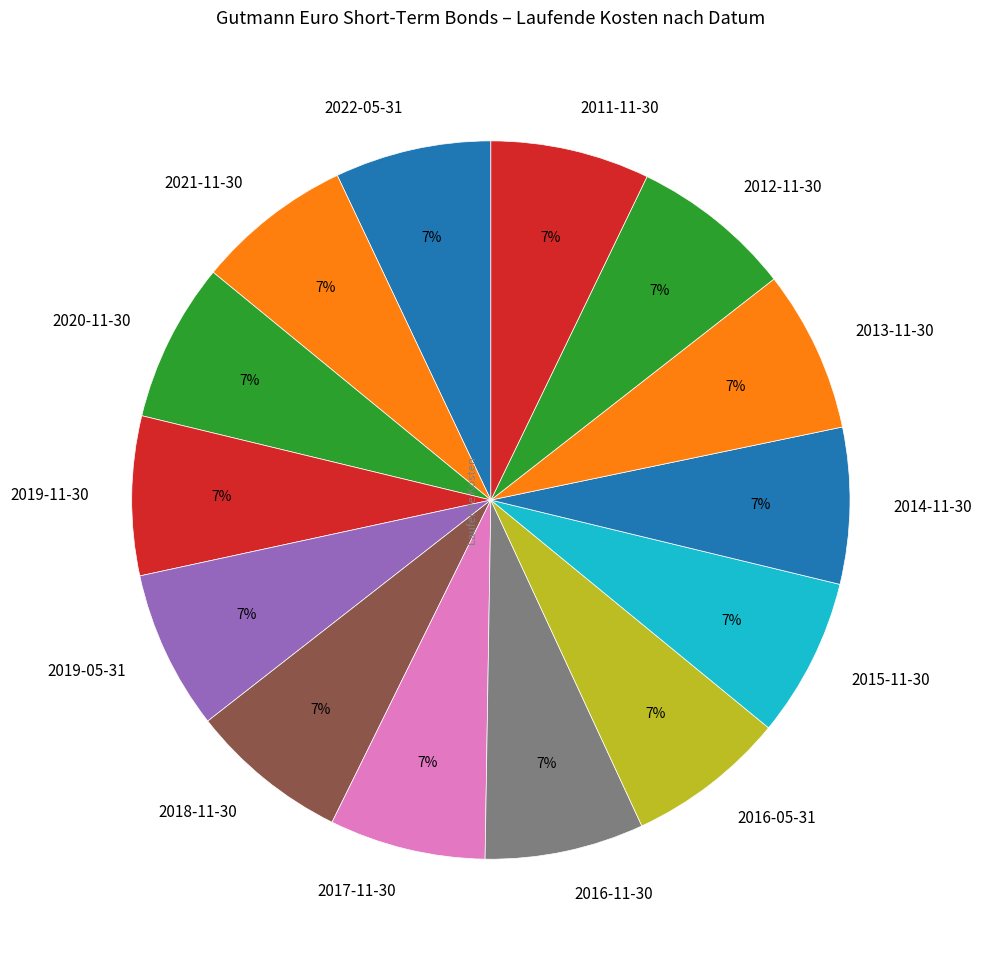

To the nearest percent, what is the combined percentage of 2013-11-30 and 2016-05-31?

14%